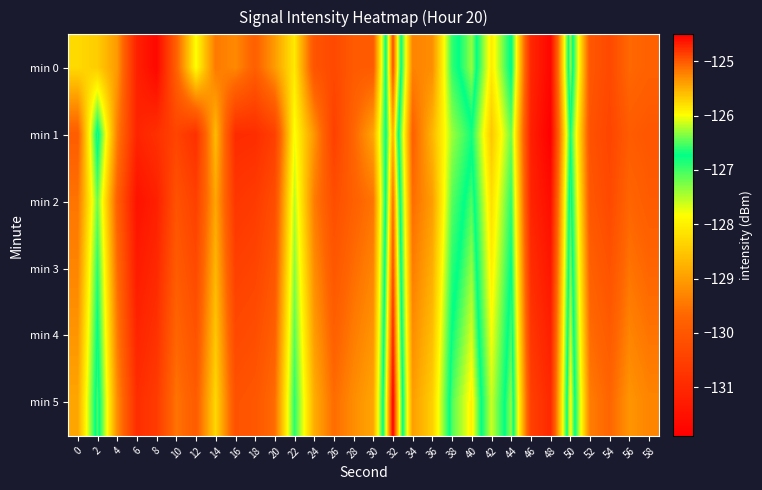

Reading left to right, list all the values displayed in this chart.

min 0: 0=-128.3	2=-128.4	4=-129.1	6=-131.2	8=-131.7	10=-129.8	12=-127.8	14=-129.4	16=-129.3	18=-129.8	20=-129.0	22=-128.1	24=-130.0	26=-130.3	28=-129.9	30=-129.9	32=-124.9	34=-129.3	36=-129.2	38=-126.9	40=-126.3	42=-128.1	44=-126.6	46=-131.0	48=-131.8	50=-126.2	52=-130.0	54=-130.3	56=-129.7	58=-129.8
min 1: 0=-129.9	2=-126.6	4=-129.4	6=-131.1	8=-130.8	10=-130.4	12=-130.8	14=-128.6	16=-130.9	18=-130.9	20=-130.5	22=-127.8	24=-129.1	26=-130.5	28=-129.7	30=-128.9	32=-125.5	34=-129.8	36=-128.7	38=-127.4	40=-126.8	42=-128.5	44=-127.2	46=-131.2	48=-131.9	50=-126.8	52=-130.1	54=-130.4	56=-129.9	58=-130.0
min 2: 0=-129.5	2=-127.2	4=-129.8	6=-131.5	8=-131.2	10=-130.1	12=-130.5	14=-128.9	16=-130.7	18=-130.6	20=-130.2	22=-127.5	24=-129.4	26=-130.2	28=-129.8	30=-129.5	32=-125.1	34=-129.6	36=-129.0	38=-127.1	40=-126.5	42=-128.2	44=-126.9	46=-131.1	48=-131.6	50=-126.5	52=-130.0	54=-130.3	56=-129.7	58=-129.9
min 3: 0=-129.3	2=-126.9	4=-129.6	6=-131.3	8=-131.0	10=-129.9	12=-130.3	14=-128.7	16=-130.5	18=-130.4	20=-130.0	22=-127.3	24=-129.2	26=-130.0	28=-129.6	30=-129.3	32=-124.9	34=-129.4	36=-128.8	38=-126.9	40=-126.3	42=-128.0	44=-126.7	46=-130.9	48=-131.4	50=-126.3	52=-129.8	54=-130.1	56=-129.5	58=-129.7
min 4: 0=-129.1	2=-126.7	4=-129.4	6=-131.1	8=-130.8	10=-129.7	12=-130.1	14=-128.5	16=-130.3	18=-130.2	20=-129.8	22=-127.1	24=-129.0	26=-129.8	28=-129.4	30=-129.1	32=-124.7	34=-129.2	36=-128.6	38=-126.7	40=-126.1	42=-127.8	44=-126.5	46=-130.7	48=-131.2	50=-126.1	52=-129.6	54=-129.9	56=-129.3	58=-129.5
min 5: 0=-128.9	2=-126.5	4=-129.2	6=-130.9	8=-130.6	10=-129.5	12=-129.9	14=-128.3	16=-130.1	18=-130.0	20=-129.6	22=-126.9	24=-128.8	26=-129.6	28=-129.2	30=-128.9	32=-124.5	34=-129.0	36=-128.4	38=-126.5	40=-125.9	42=-127.6	44=-126.3	46=-130.5	48=-131.0	50=-125.9	52=-129.4	54=-129.7	56=-129.1	58=-129.3